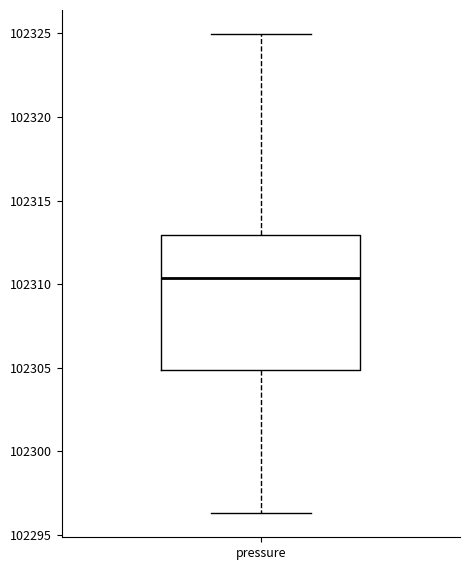

Where does the median line of the box for pressure sit on the y-axis? The values are not printed on the chart, so give them approximately, as read against the axis.

102310.5